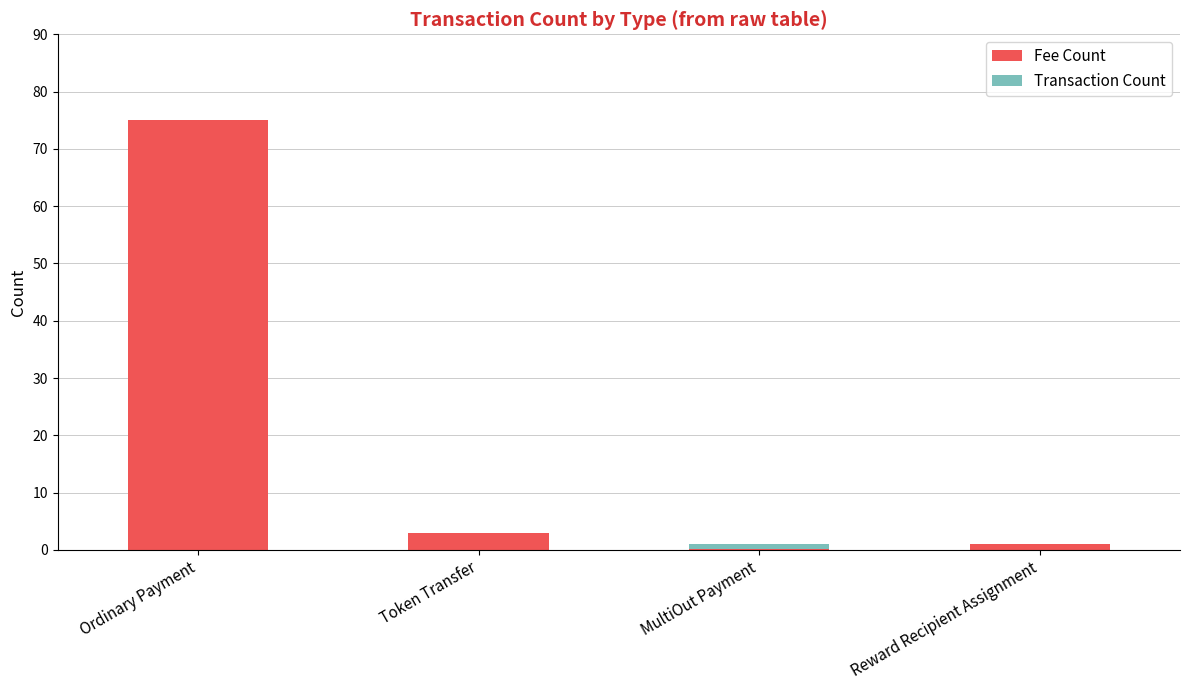

Reading left to right, list the values for the Fee Count series.

Ordinary Payment=75.0	Token Transfer=3.0	MultiOut Payment=0.1	Reward Recipient Assignment=1.0